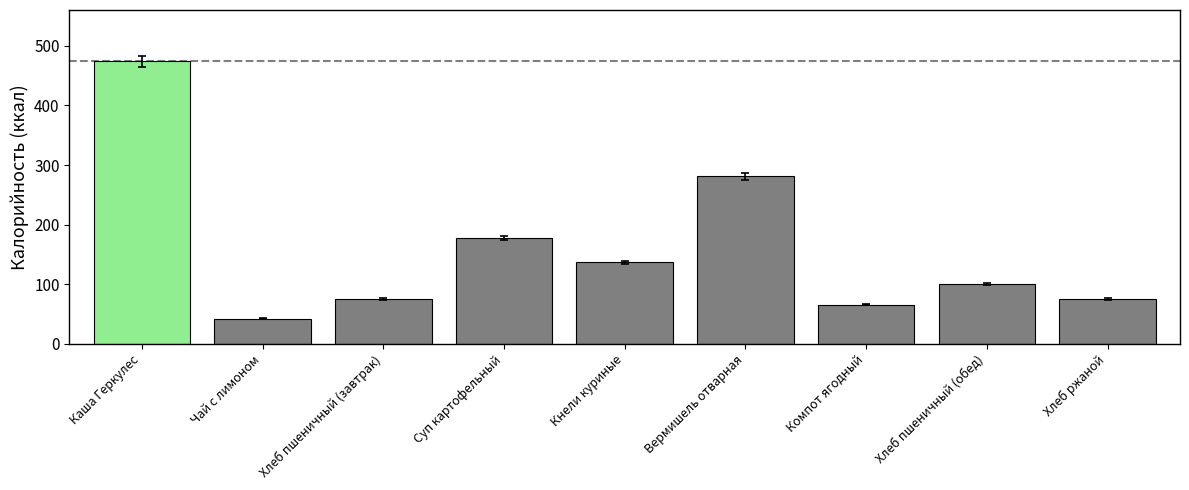

Are the bars grouped side by side (vs. stacked)?

No